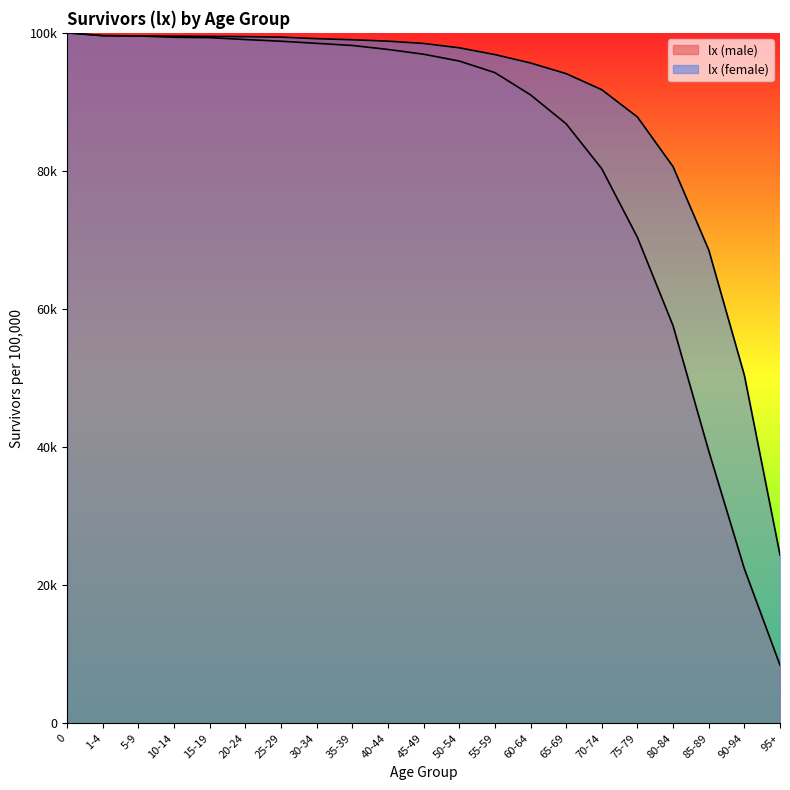

How many data points does each series have?

21